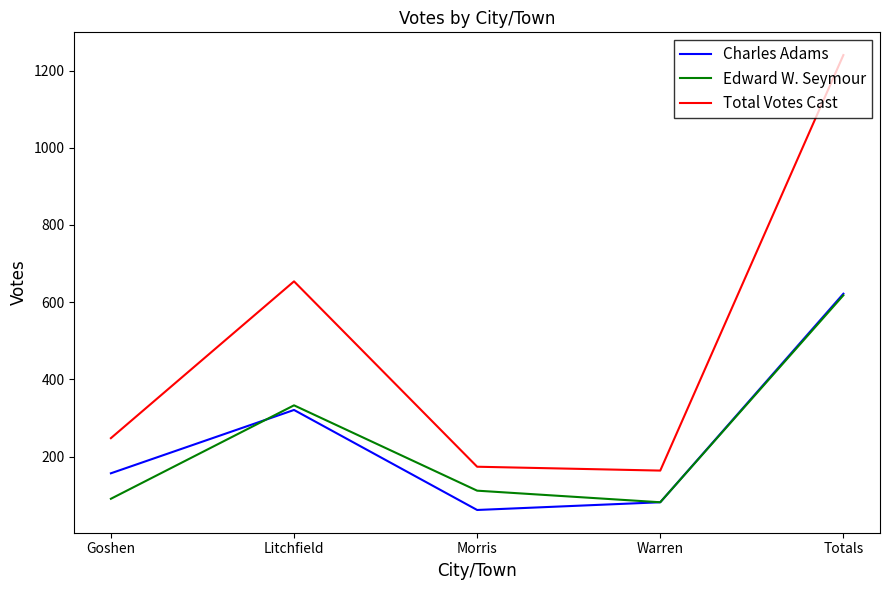

In Edward W. Seymour, how many points are lower than both neighbors (excluding endpoints)?

1